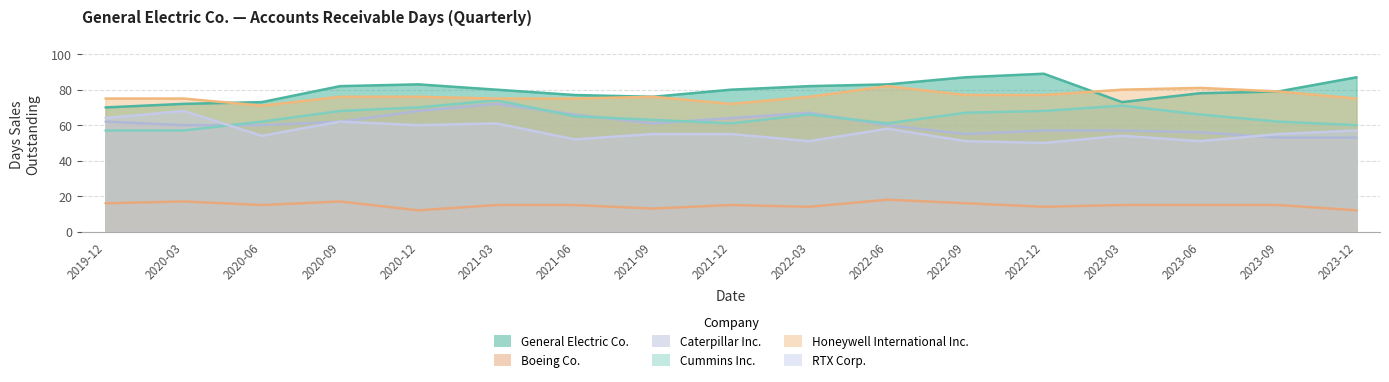

At 2023-12, list the series in order from smallest to largest.

Boeing Co., Caterpillar Inc., RTX Corp., Cummins Inc., Honeywell International Inc., General Electric Co.